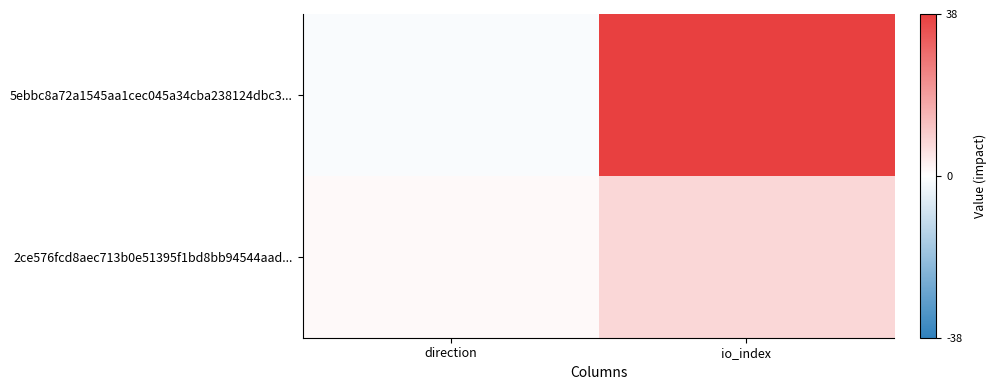

Reading right to left, list all the values displayed in this chart.

5ebbc8a72a1545aa1cec045a34cba238124dbc3...: io_index=38	direction=-1
2ce576fcd8aec713b0e51395f1bd8bb94544aad...: io_index=8	direction=1